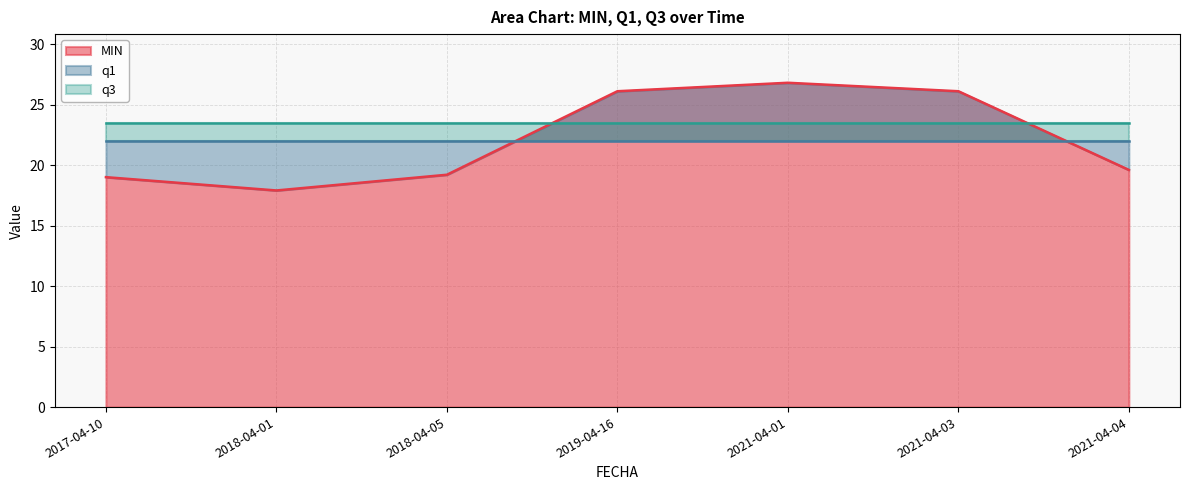

What are all the series names shown in the legend?

MIN, q1, q3